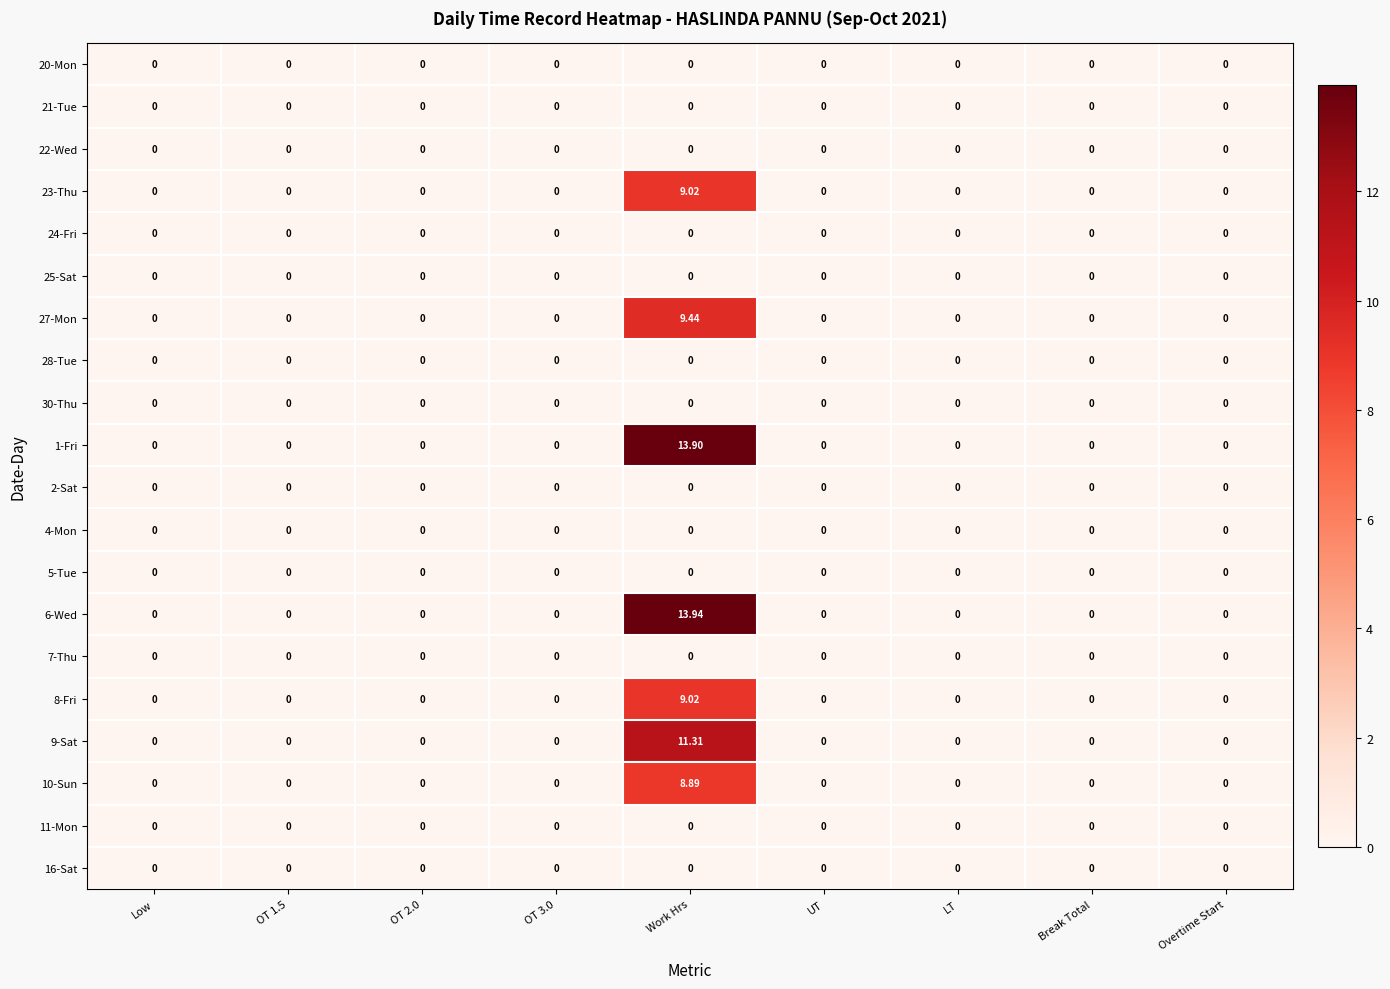

Which series has the largest total across all categories?

6-Wed